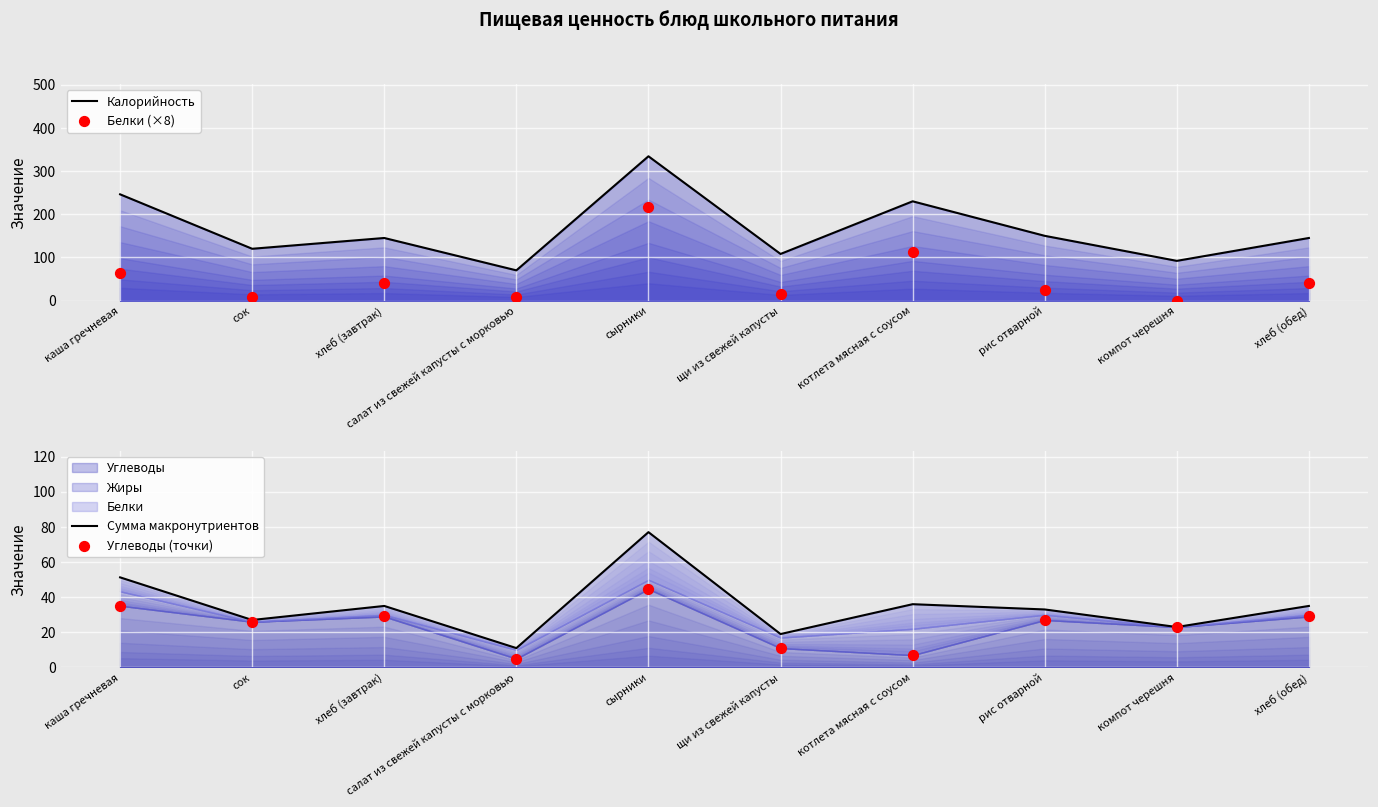

At which category is the sum across all series the highest?

сырники